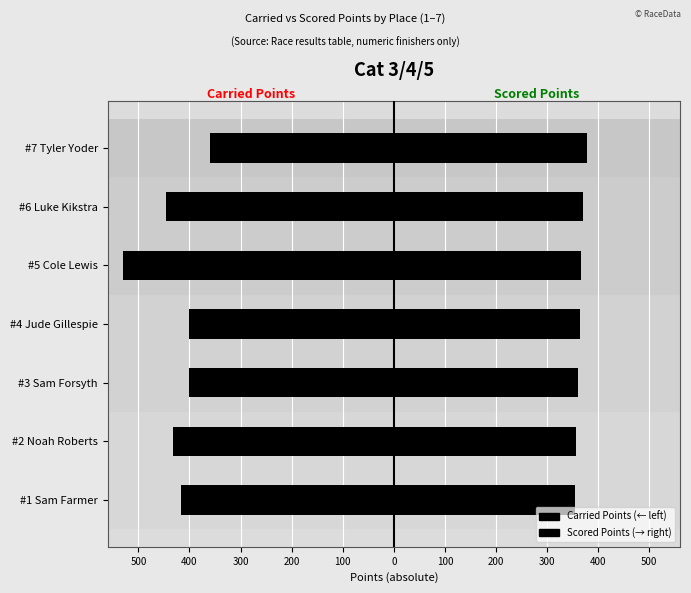

At how many categories does at least one series exceed 53?

7